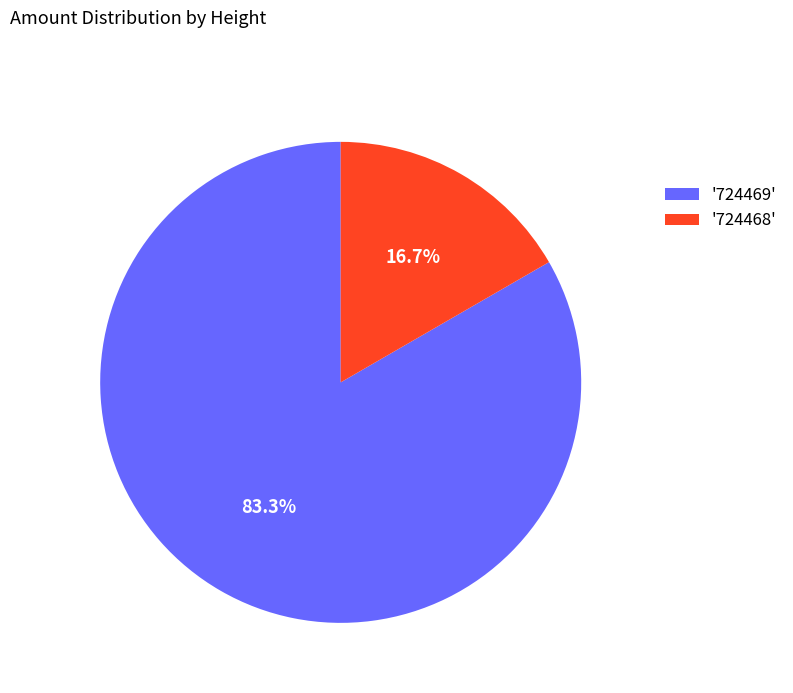

Is there a majority slice in this chart?

Yes